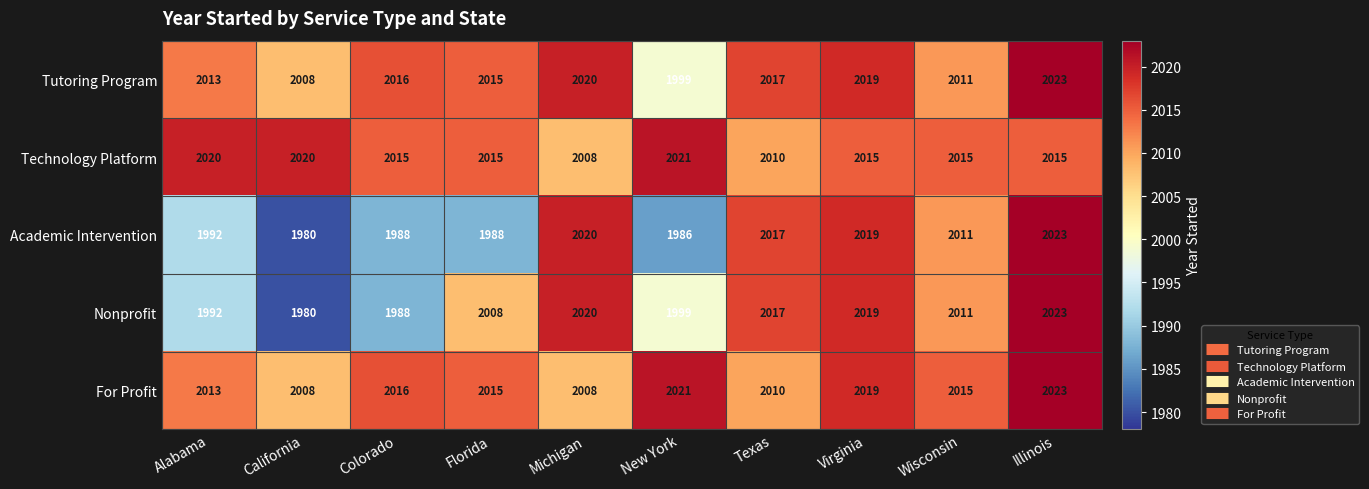

List the labels in order of Tutoring Program value, largest first.

Illinois, Michigan, Virginia, Texas, Colorado, Florida, Alabama, Wisconsin, California, New York